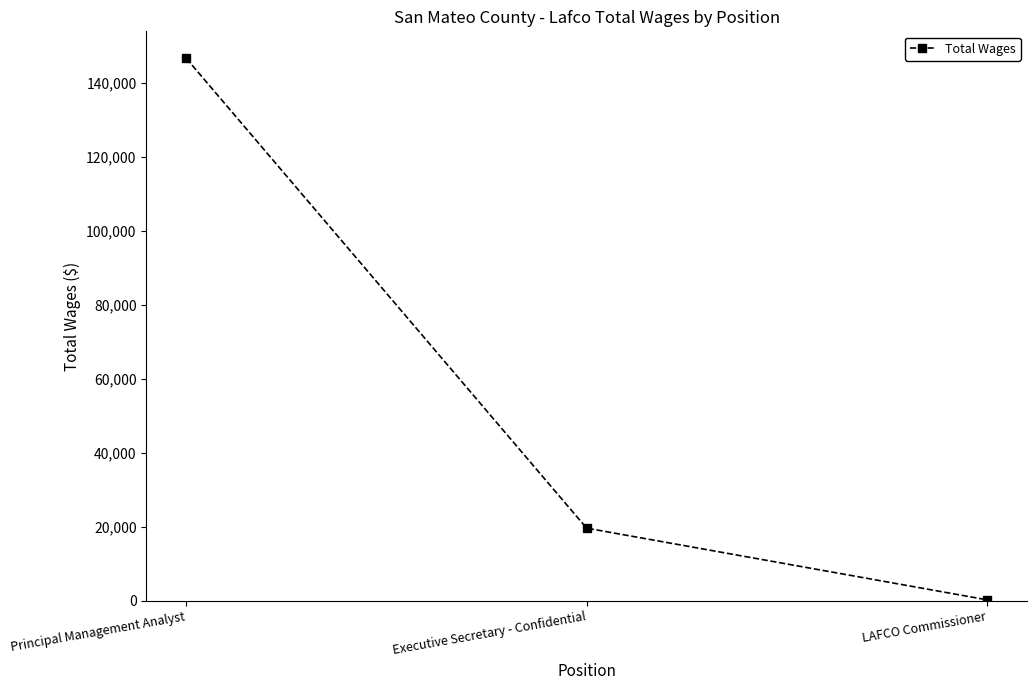

What is the average value?

55545